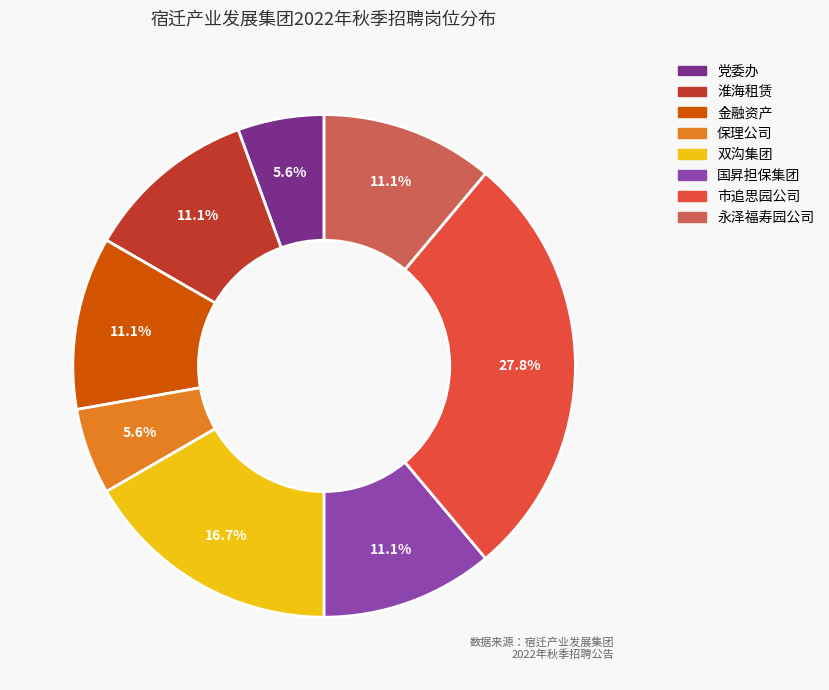

Does any single category account for the majority?

No